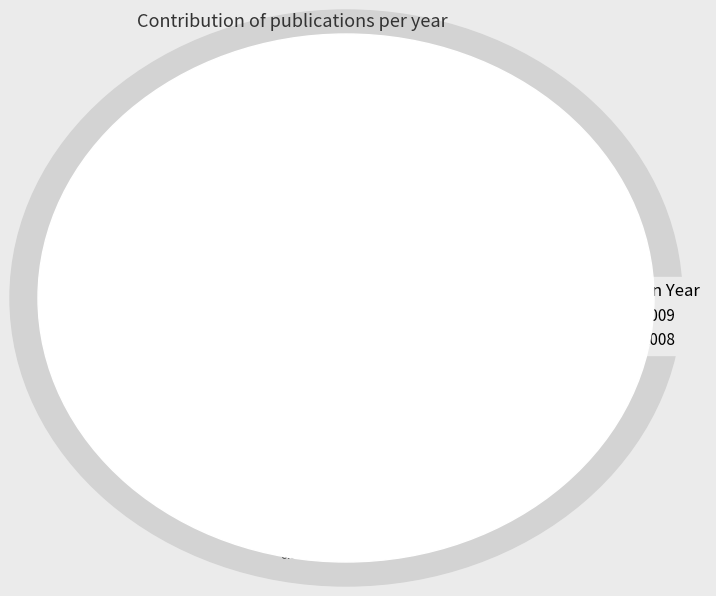

Count the number of slices in the pie.

2